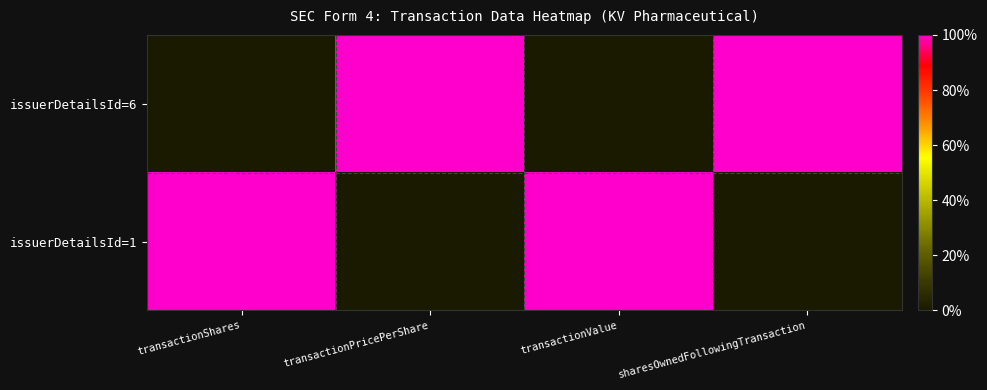

Reading right to left, transcribe all the data shown in this chart.

issuerDetailsId=6: sharesOwnedFollowingTransaction=1	transactionValue=0	transactionPricePerShare=1	transactionShares=0
issuerDetailsId=1: sharesOwnedFollowingTransaction=0	transactionValue=1	transactionPricePerShare=0	transactionShares=1